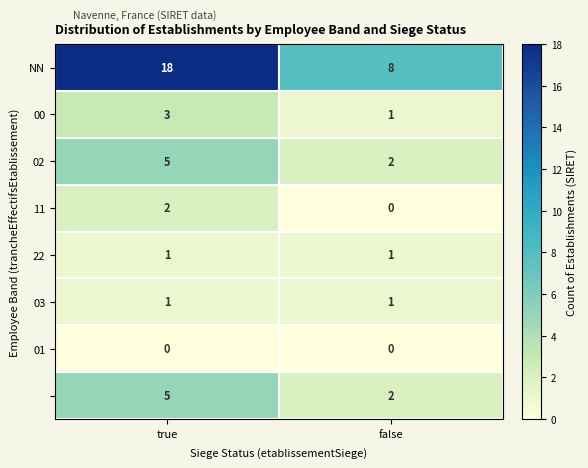

What is the maximum value shown in the chart?

18